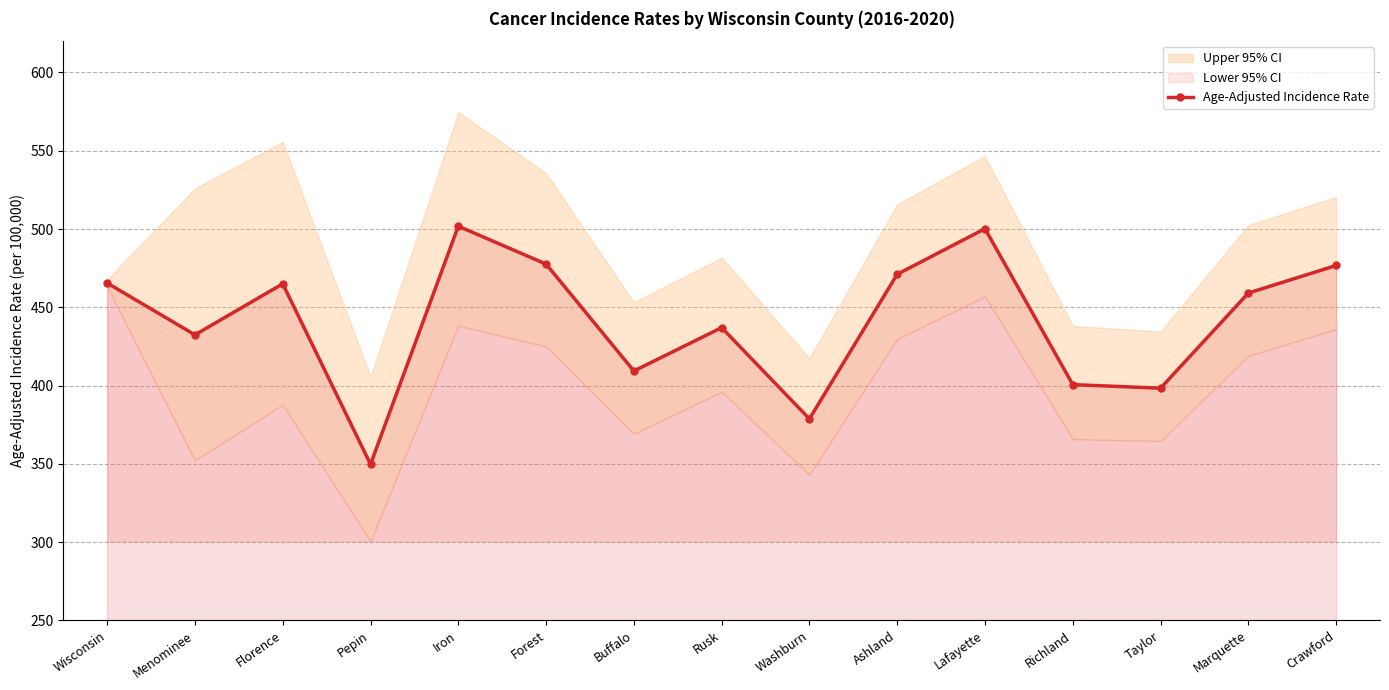

What is the average value?

441.5